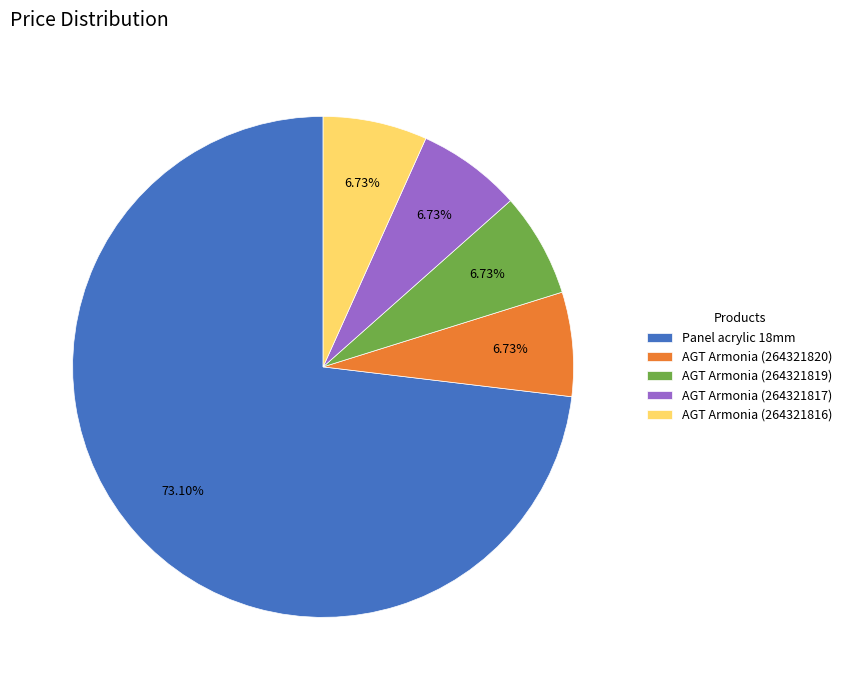

How many segments does this pie chart have?

5